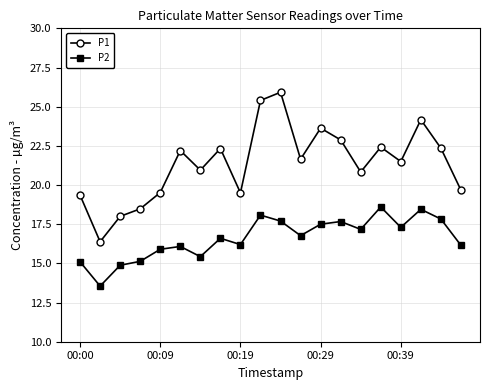

Which series has the largest range (max minus min)?

P1